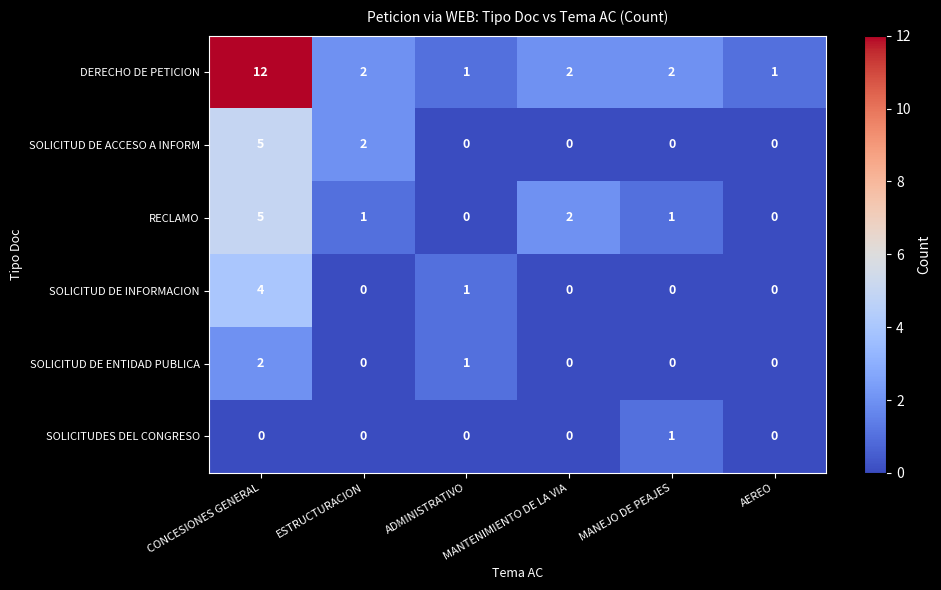

Between CONCESIONES GENERAL and ADMINISTRATIVO, which series saw the biggest shift?

DERECHO DE PETICION